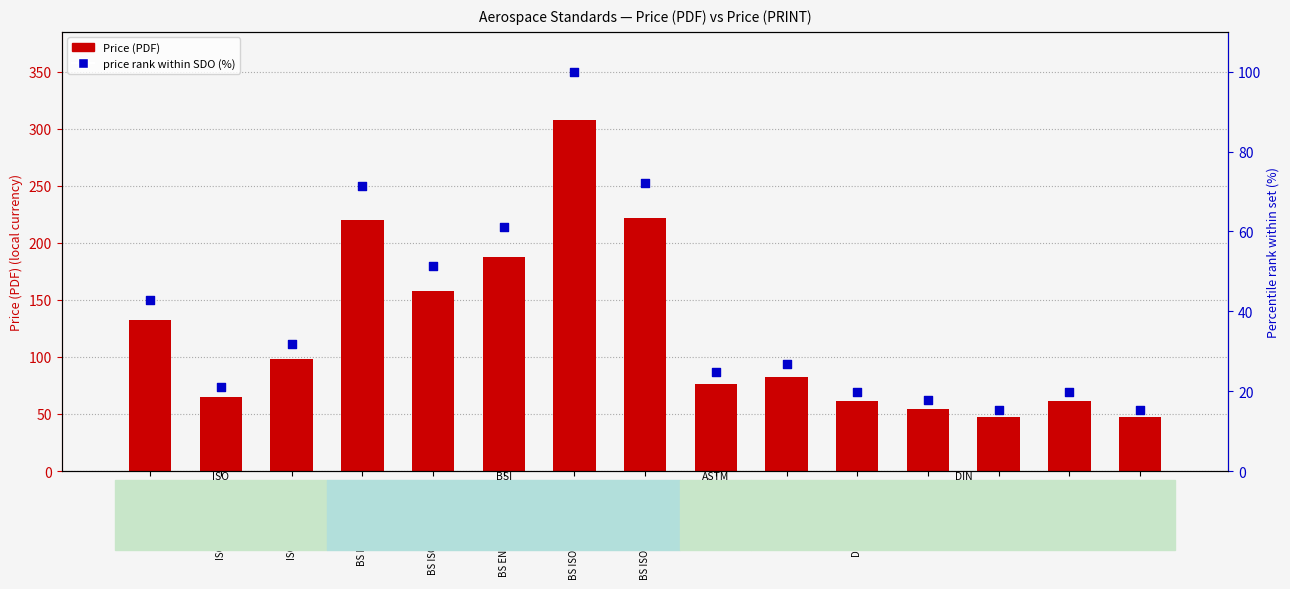

At which category is the sum across all series the highest?

BS ISO 7689:2025 - TC